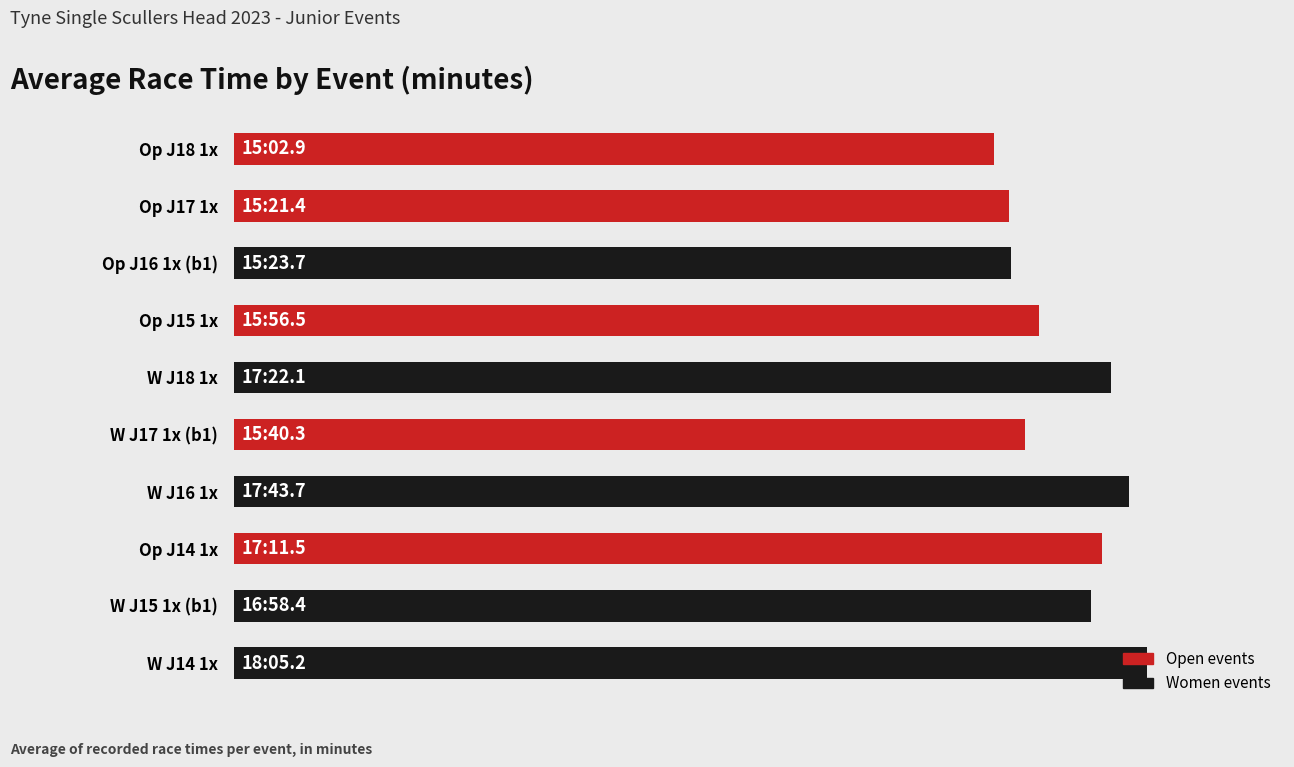

The chart shows a value of 22.6 at Op J17 1x. True or false?

False